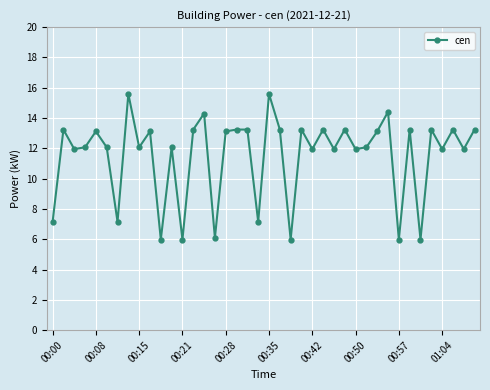

What is the difference between the second highest and minimum values?

9.6